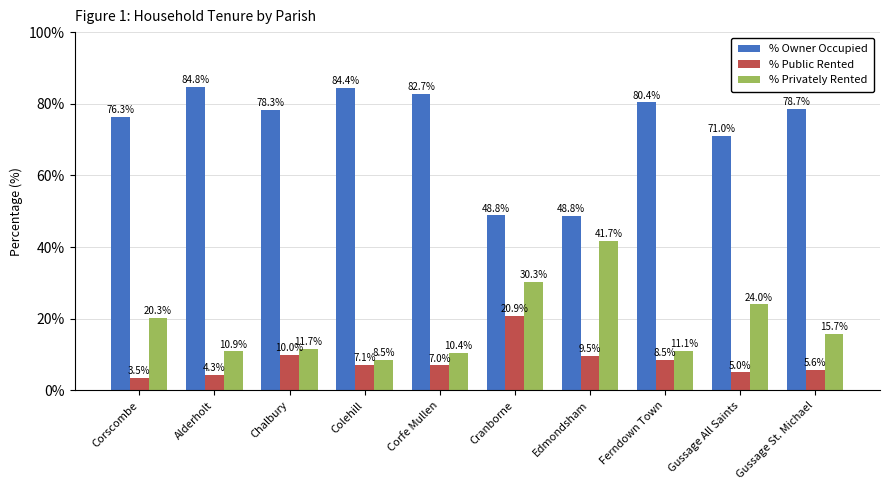

Reading left to right, transcribe all the data shown in this chart.

% Owner Occupied: 76.3	84.8	78.3	84.4	82.7	48.8	48.8	80.4	71.0	78.7
% Public Rented: 3.5	4.3	10.0	7.1	7.0	20.9	9.5	8.5	5.0	5.6
% Privately Rented: 20.3	10.9	11.7	8.5	10.4	30.3	41.7	11.1	24.0	15.7